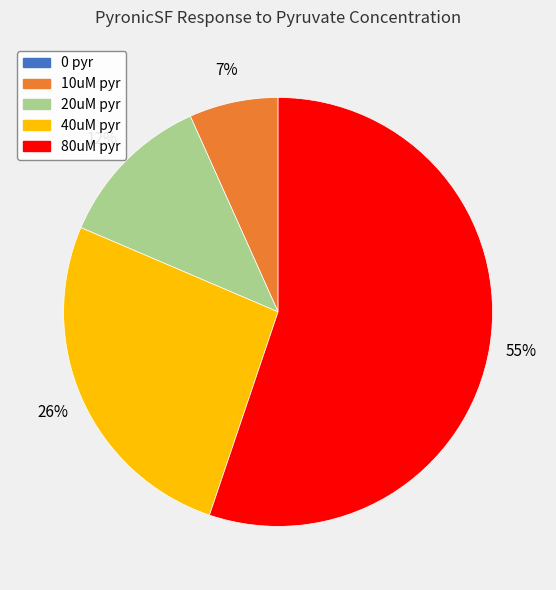

Do 20uM pyr and 10uM pyr together represent more than half of the pie?

No